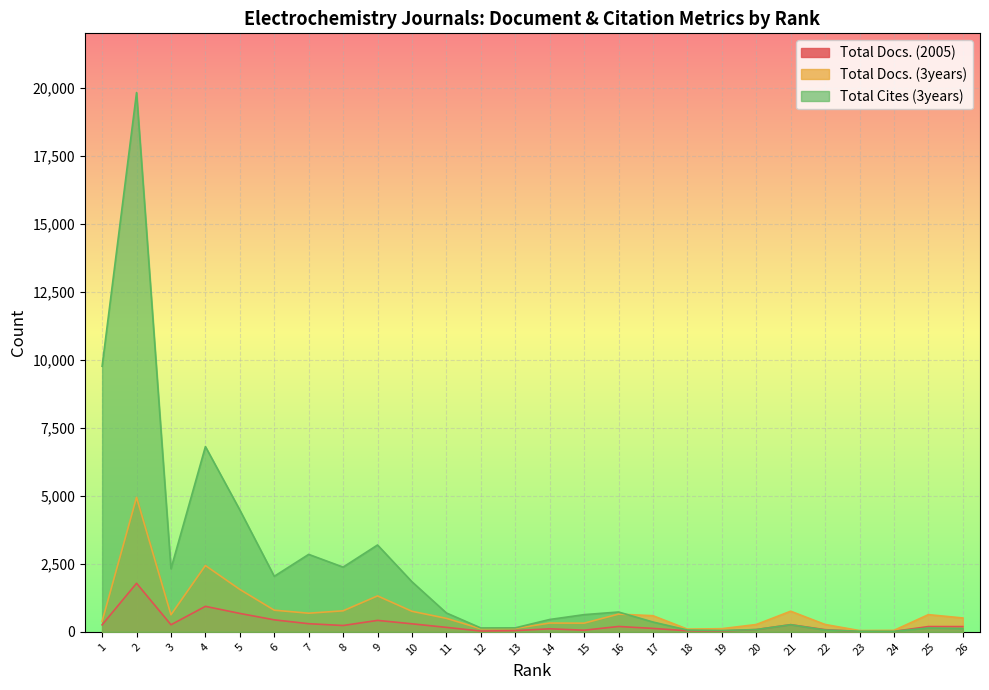

What is the average value of the Total Docs. (2005) series?

278